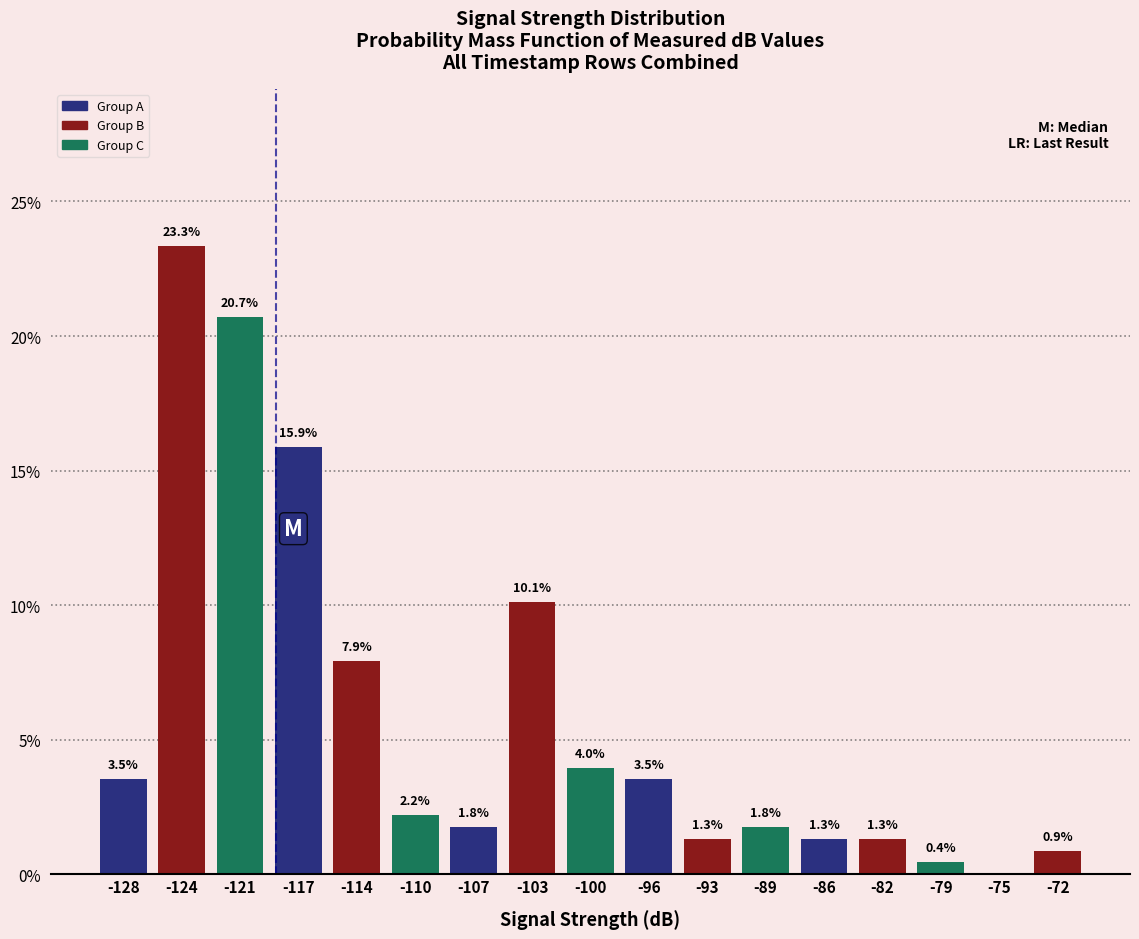

Which range on the x-axis has the tallest bar?

-126.0 to -122.5